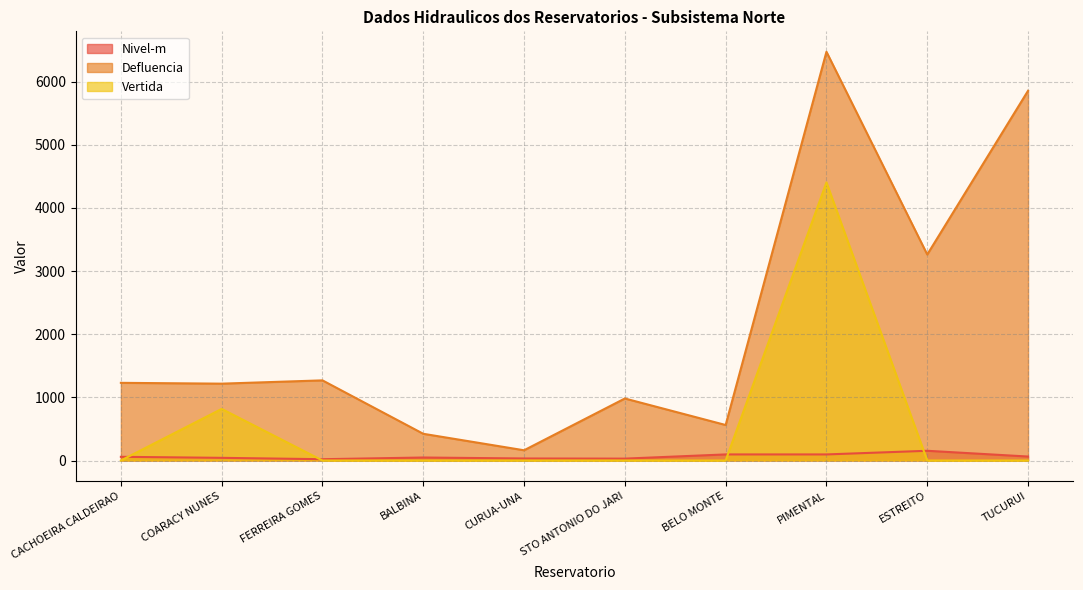

Rank the categories by Defluencia line value from lowest to highest.

CURUA-UNA, BALBINA, BELO MONTE, STO ANTONIO DO JARI, COARACY NUNES, CACHOEIRA CALDEIRAO, FERREIRA GOMES, ESTREITO, TUCURUI, PIMENTAL